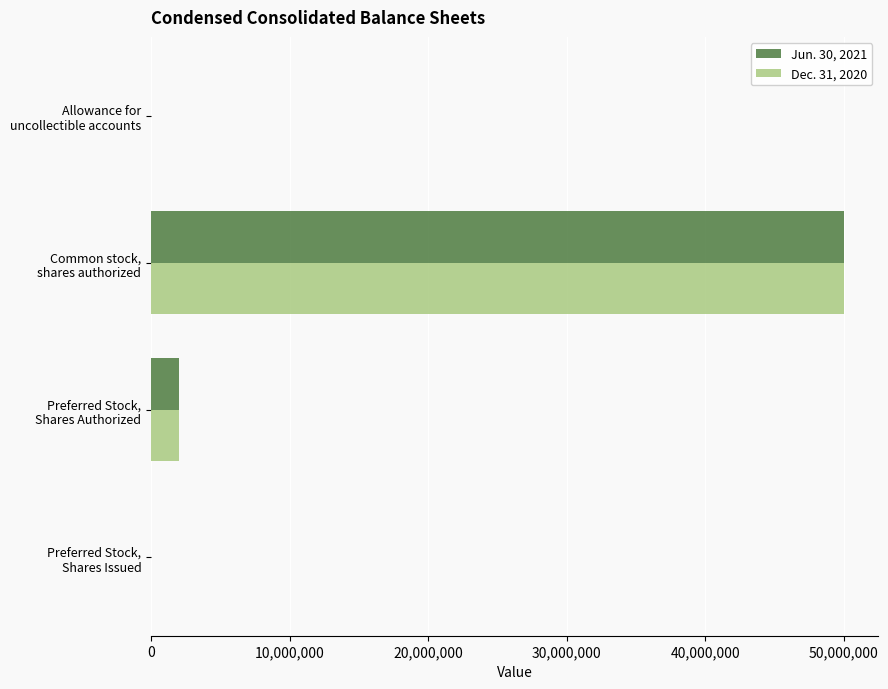

What is the maximum value shown in the chart?

50000000